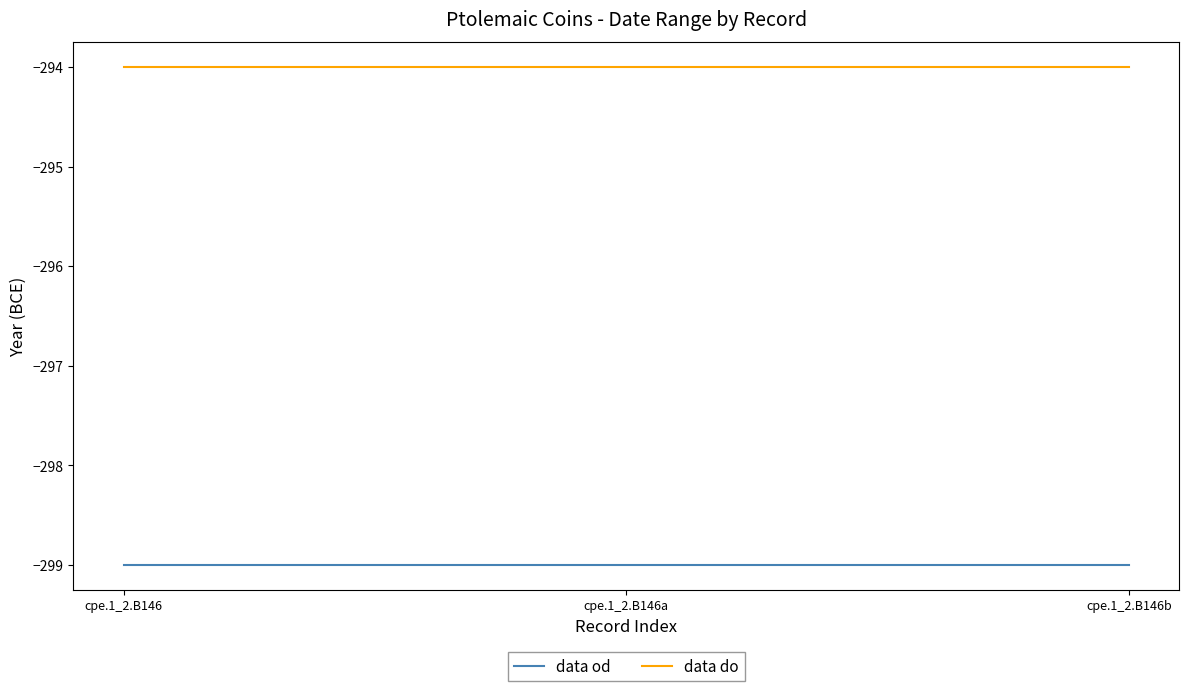

Reading right to left, transcribe all the data shown in this chart.

data od: -299	-299	-299
data do: -294	-294	-294